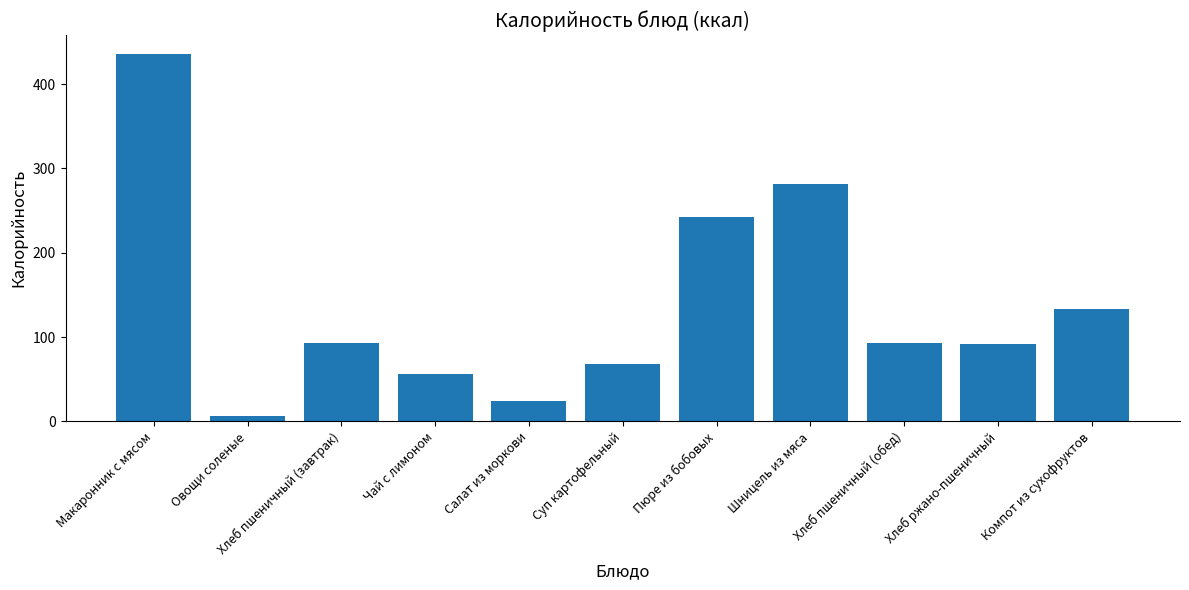

What is the minimum value shown in the chart?

6.0